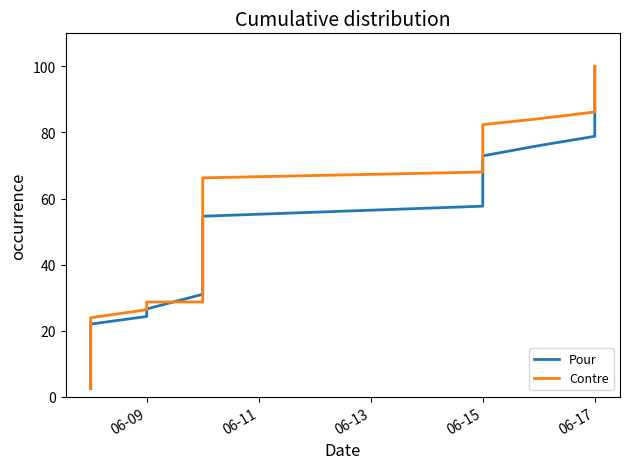

What is the greatest value displayed?

100.0